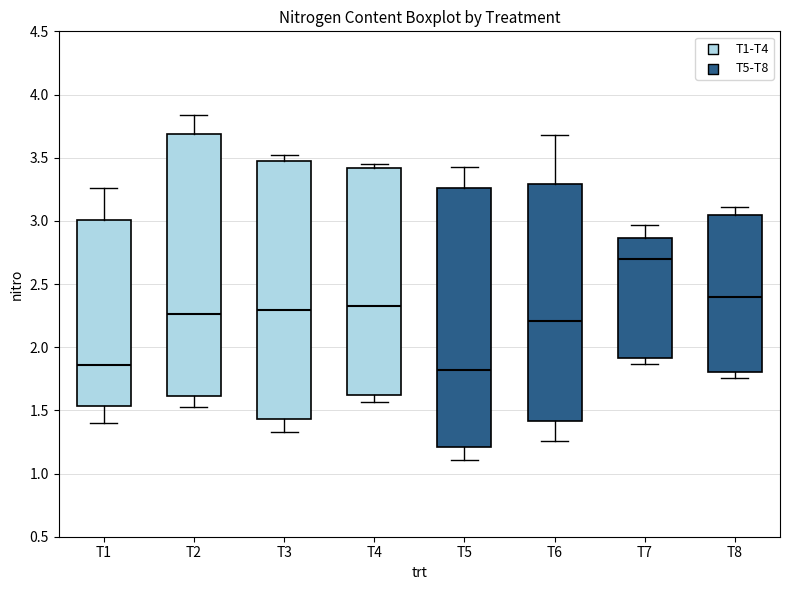

Reading left to right, transcribe this box plot: for each box, give where its median line is, the range the box spans, and where its two whiskers end, as read against the y-axis. The values are not printed on the chart, so give them approximately, as read against the axis.

T1: median 1.85, box 1.55 to 3.00, whiskers 1.40 to 3.25
T2: median 2.25, box 1.60 to 3.70, whiskers 1.55 to 3.85
T3: median 2.30, box 1.45 to 3.50, whiskers 1.35 to 3.50 (just above the box's upper edge)
T4: median 2.35, box 1.65 to 3.40, whiskers 1.55 to 3.45
T5: median 1.80, box 1.20 to 3.25, whiskers 1.10 to 3.45
T6: median 2.20, box 1.40 to 3.30, whiskers 1.25 to 3.70
T7: median 2.70, box 1.90 to 2.85, whiskers 1.85 to 2.95
T8: median 2.40, box 1.80 to 3.05, whiskers 1.75 to 3.10